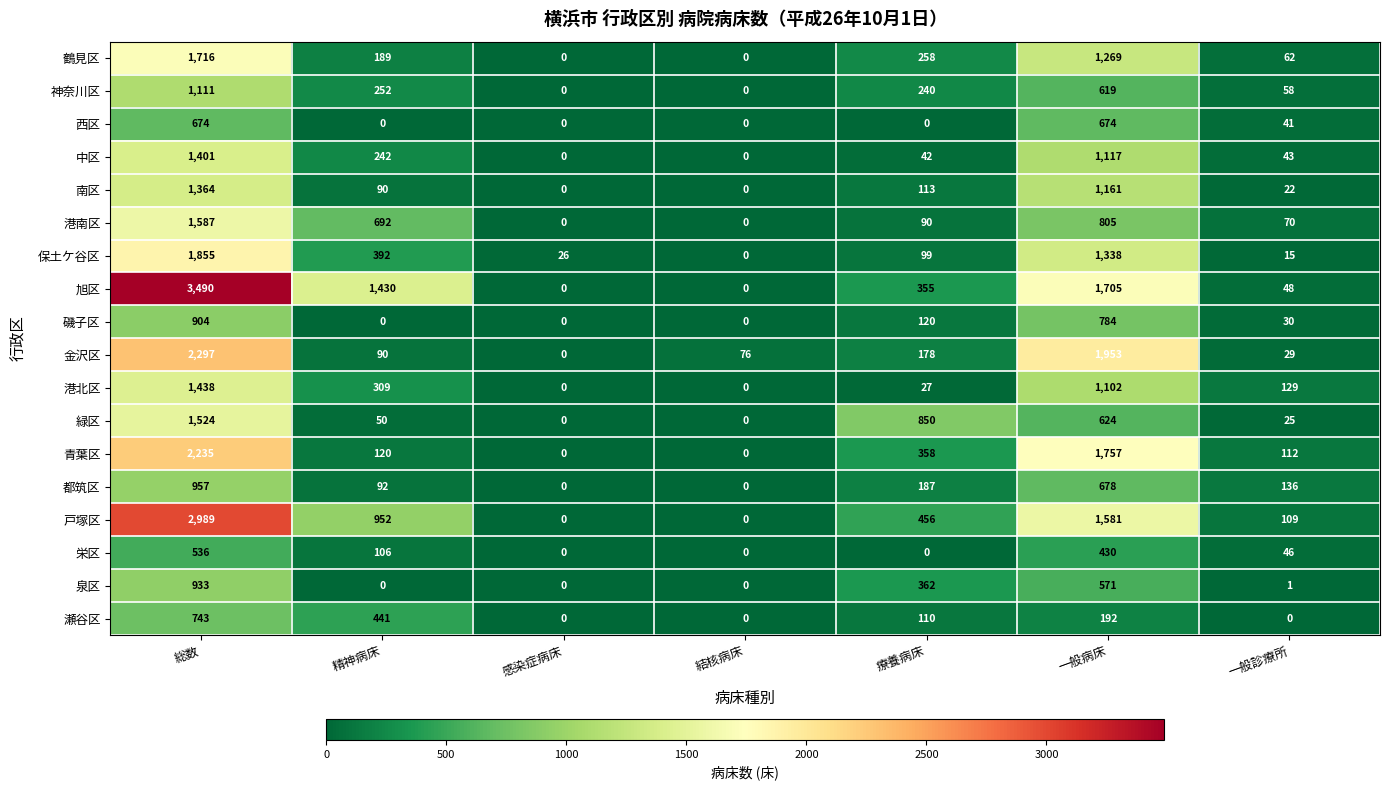

At which label is 磯子区 closest to 452?

療養病床